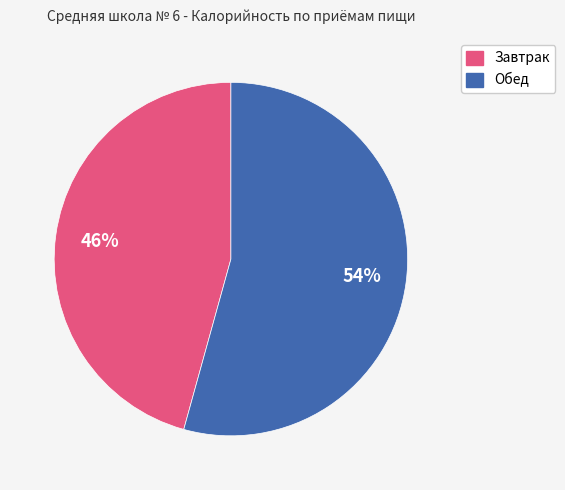

Is it true that Обед is 54% of the pie?

True